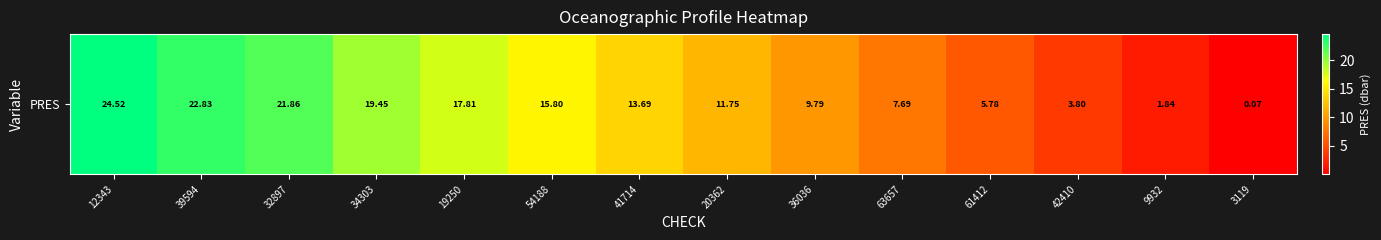

What is the sum of the values at 36036 and 42410?

13.6